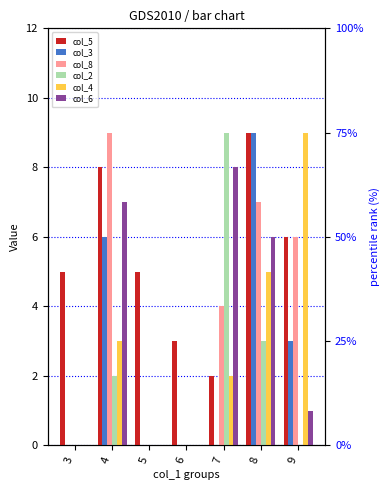

What is the total value across all series at 3?

5